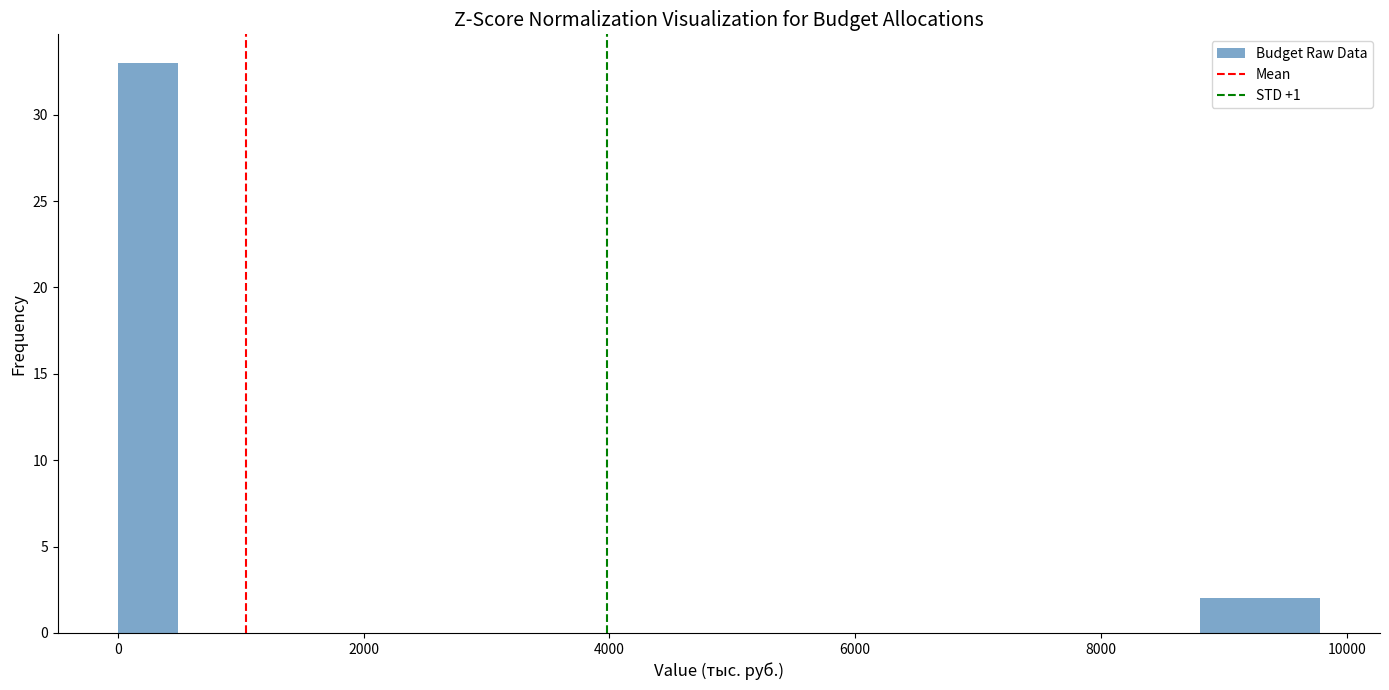

Around what value on the x-axis is the tallest bar? Give the approximate position of its centre, as read against the axis.

200